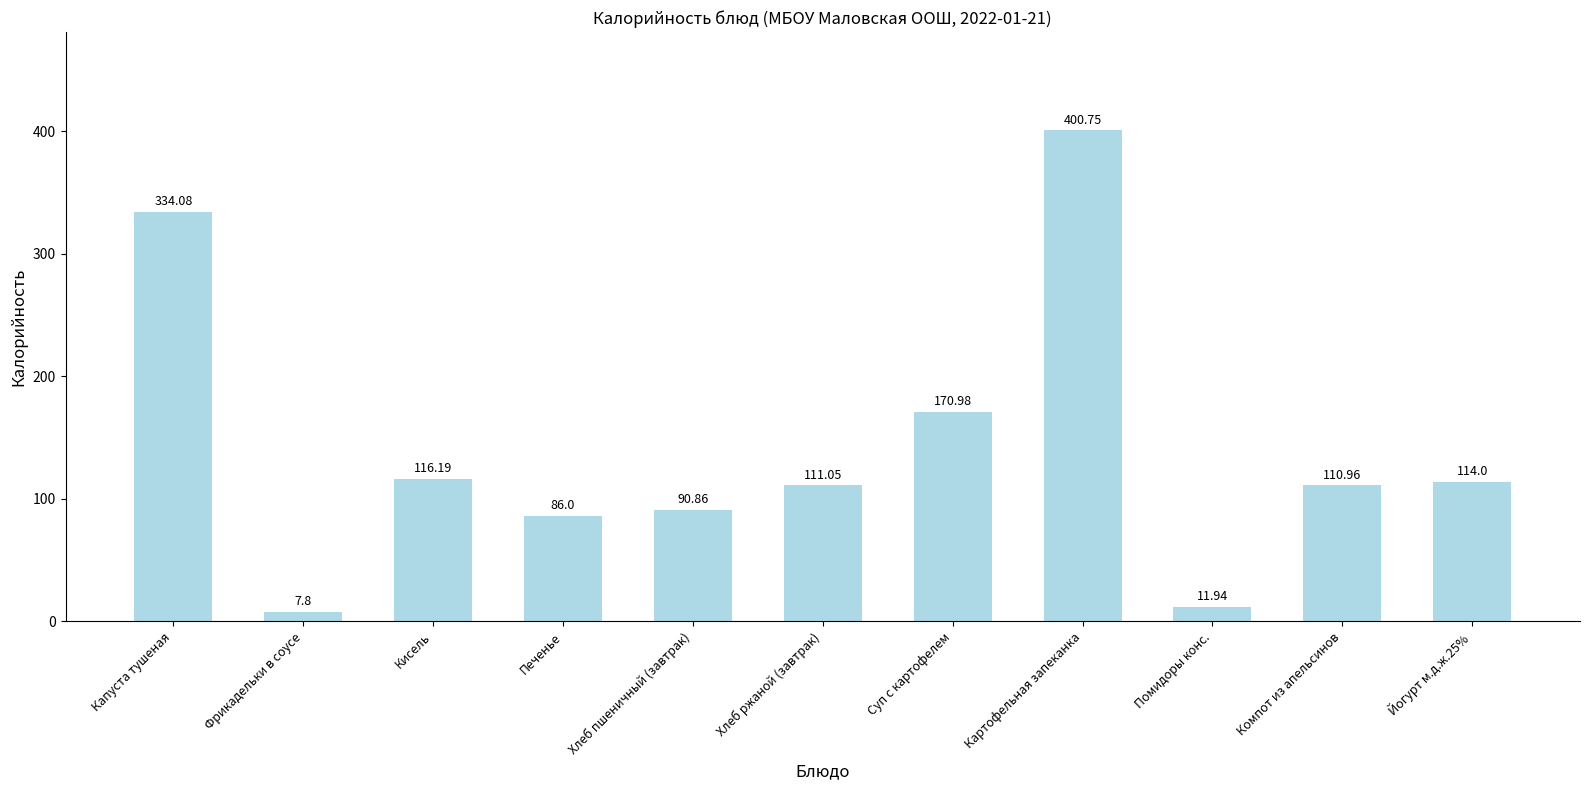

Rank the categories by value from highest to lowest.

Картофельная запеканка, Капуста тушеная, Суп с картофелем, Кисель, Йогурт м.д.ж.25%, Хлеб ржаной (завтрак), Компот из апельсинов, Хлеб пшеничный (завтрак), Печенье, Помидоры конс., Фрикадельки в соусе